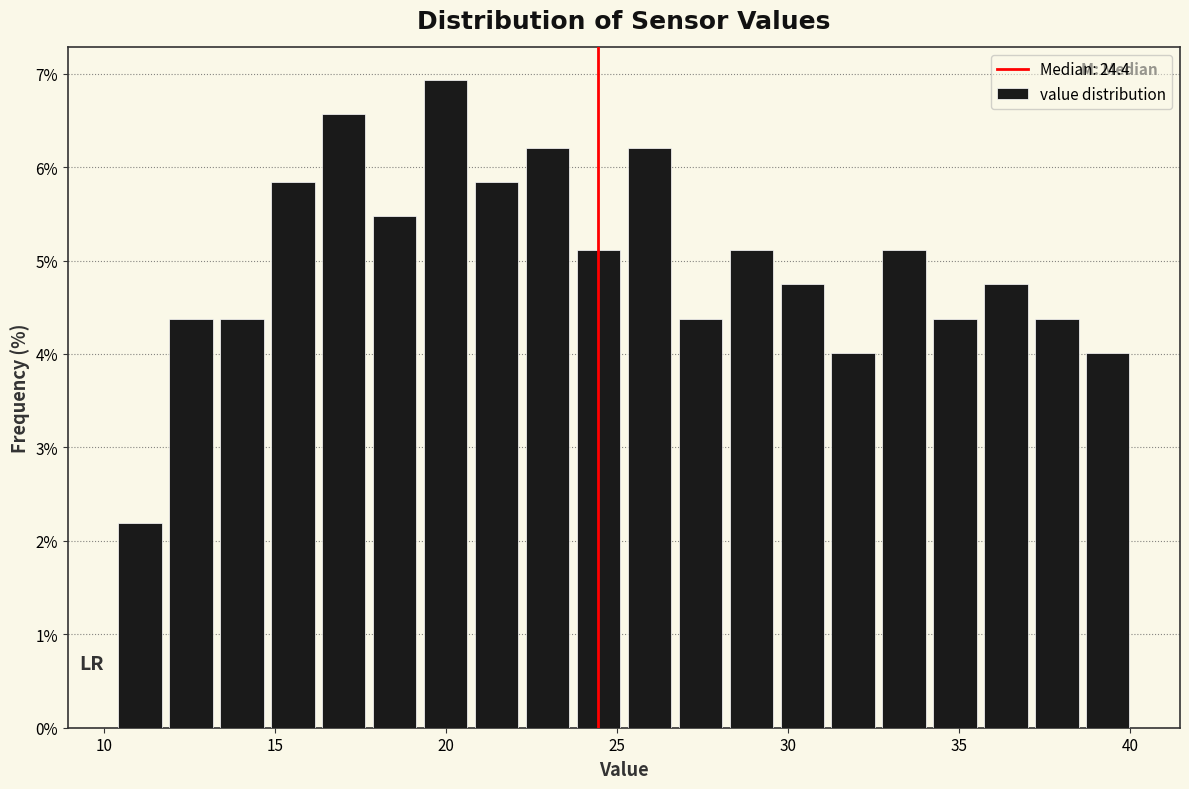

Read against the x-axis, roughly where is the centre of the tallest bar?

20.0